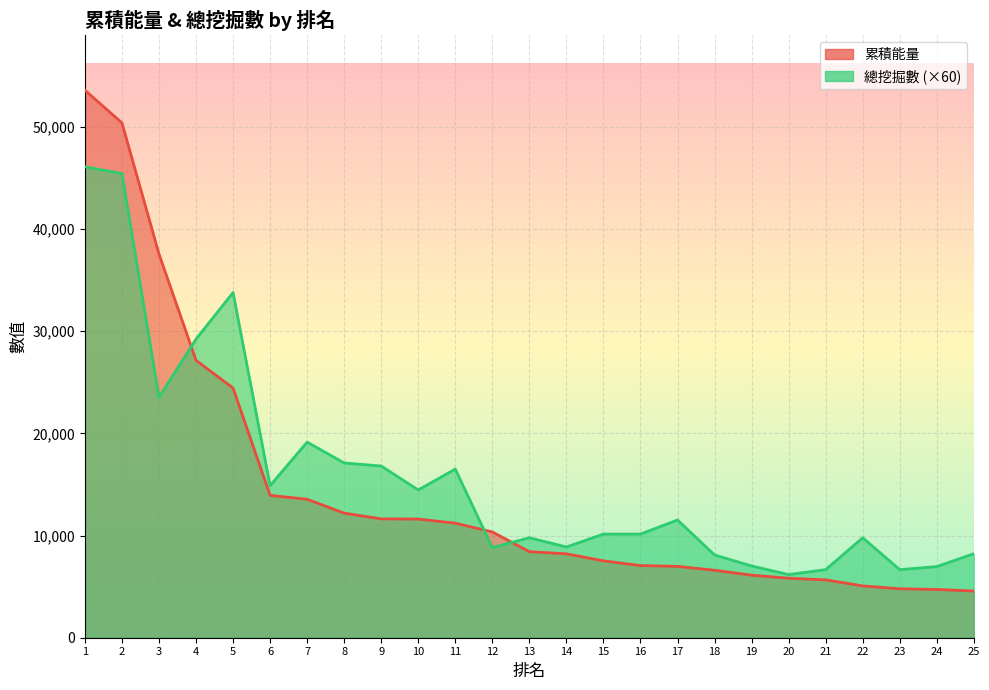

Reading right to left, what are all the values shown in this chart?

累積能量: 4570	4720	4790	5070	5660	5820	6120	6600	6980	7060	7520	8210	8420	10350	11210	11610	11630	12190	13550	13930	24430	27140	37550	50380	53570
總挖掘數: 8220	6960	6660	9780	6660	6180	7020	8100	11520	10140	10140	8880	9780	8820	16500	14460	16800	17100	19140	14880	33780	29220	23520	45420	46080